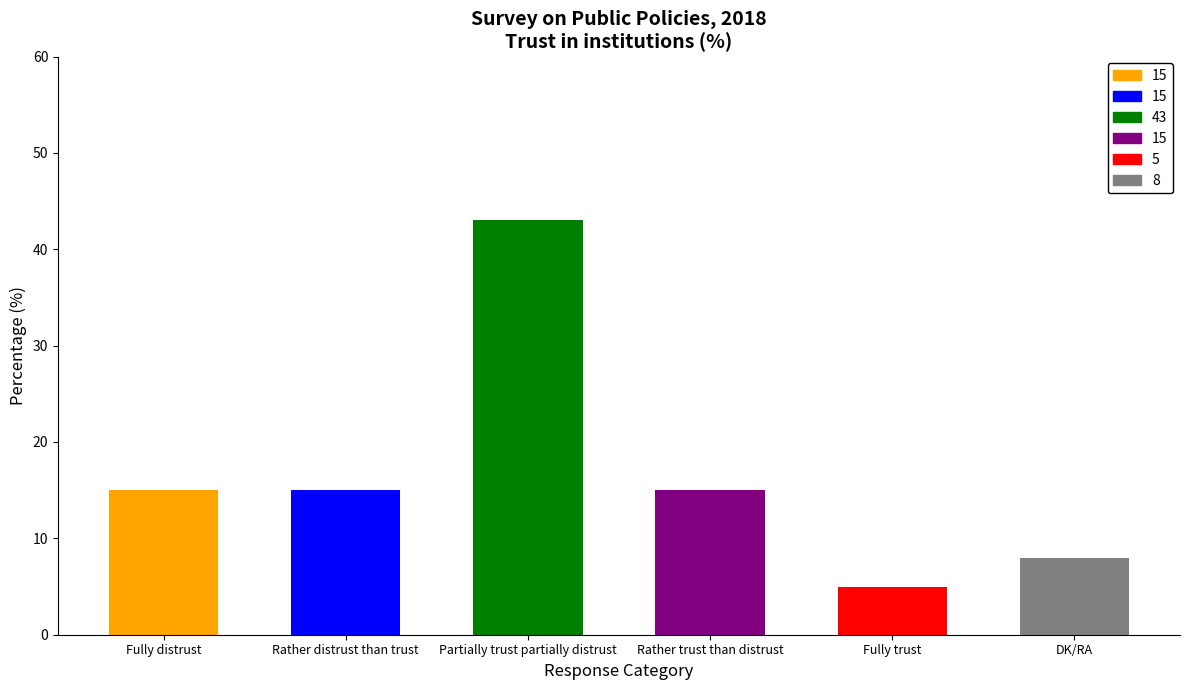

Reading left to right, what are all the values shown in this chart?

15	15	43	15	5	8